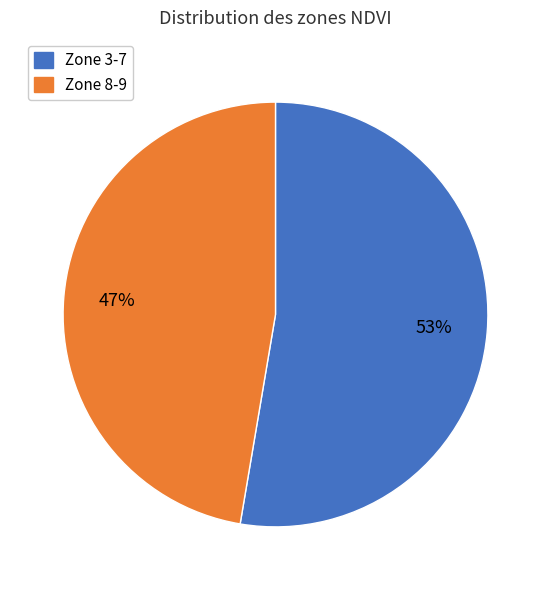

Does any single category account for the majority?

Yes